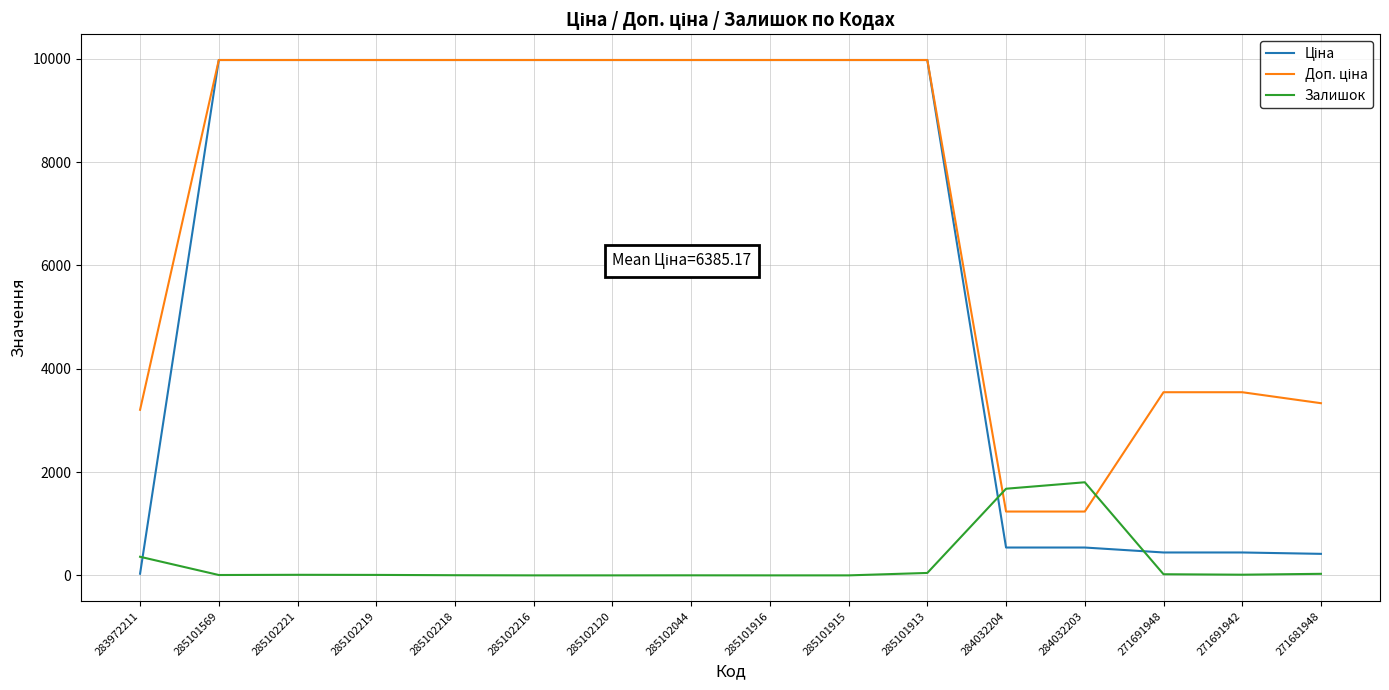

What is the highest value of the Залишок series?

1802.0